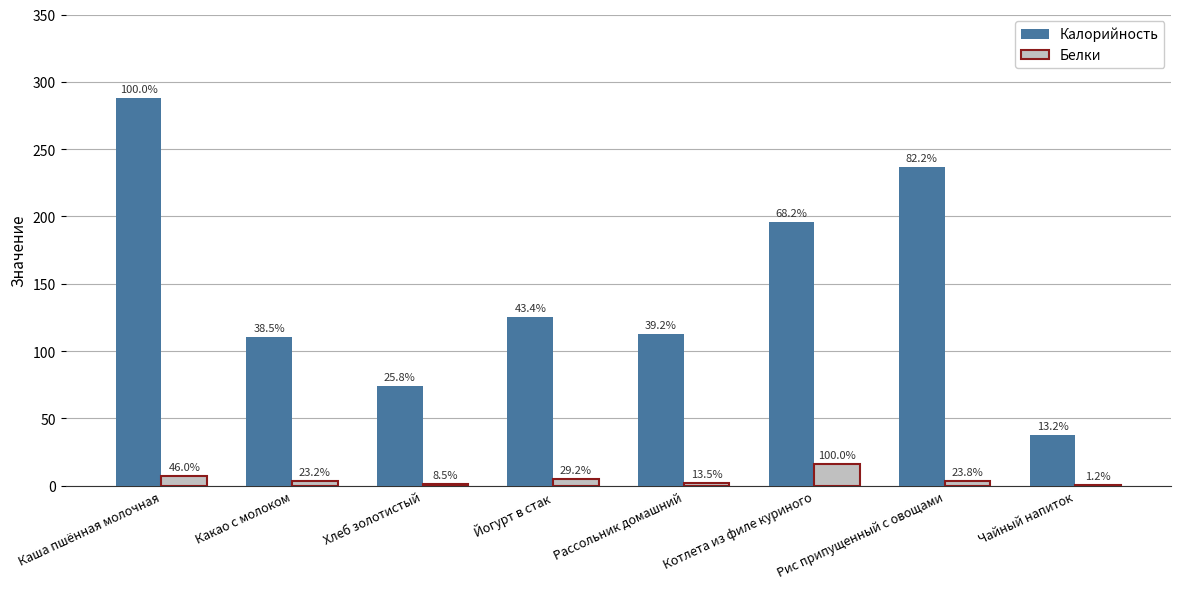

Reading left to right, what are all the values shown in this chart?

Калорийность: 287.7	110.8	74.1	125.0	112.7	196.2	236.6	37.9
Белки: 7.5	3.8	1.4	4.8	2.2	16.2	3.9	0.2